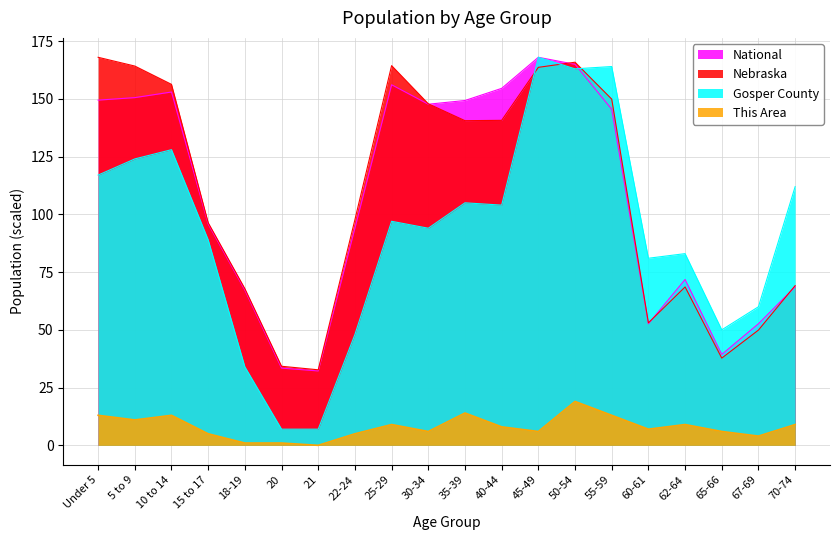

At which label does This Area reach its minimum?

21